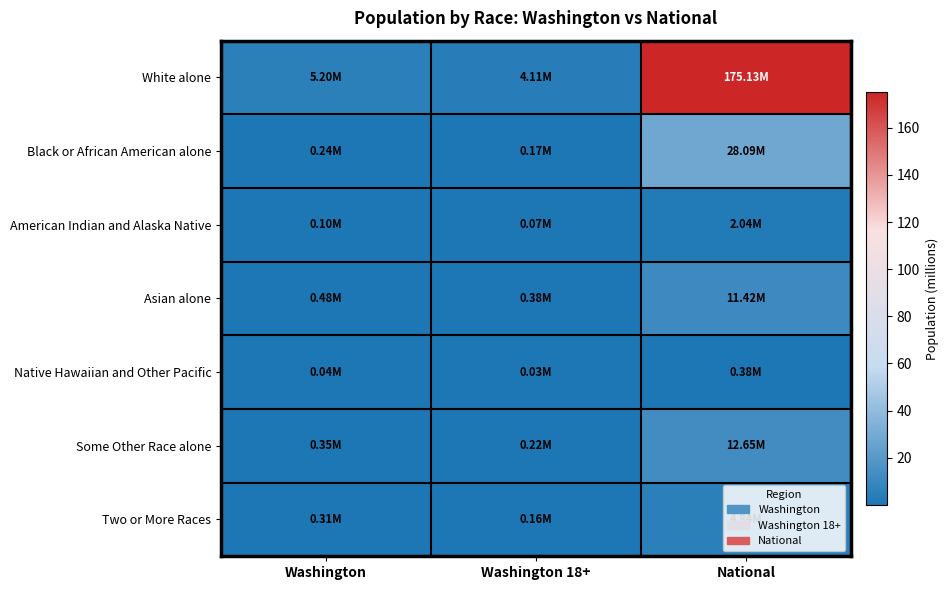

Which series has the widest spread of values?

White alone